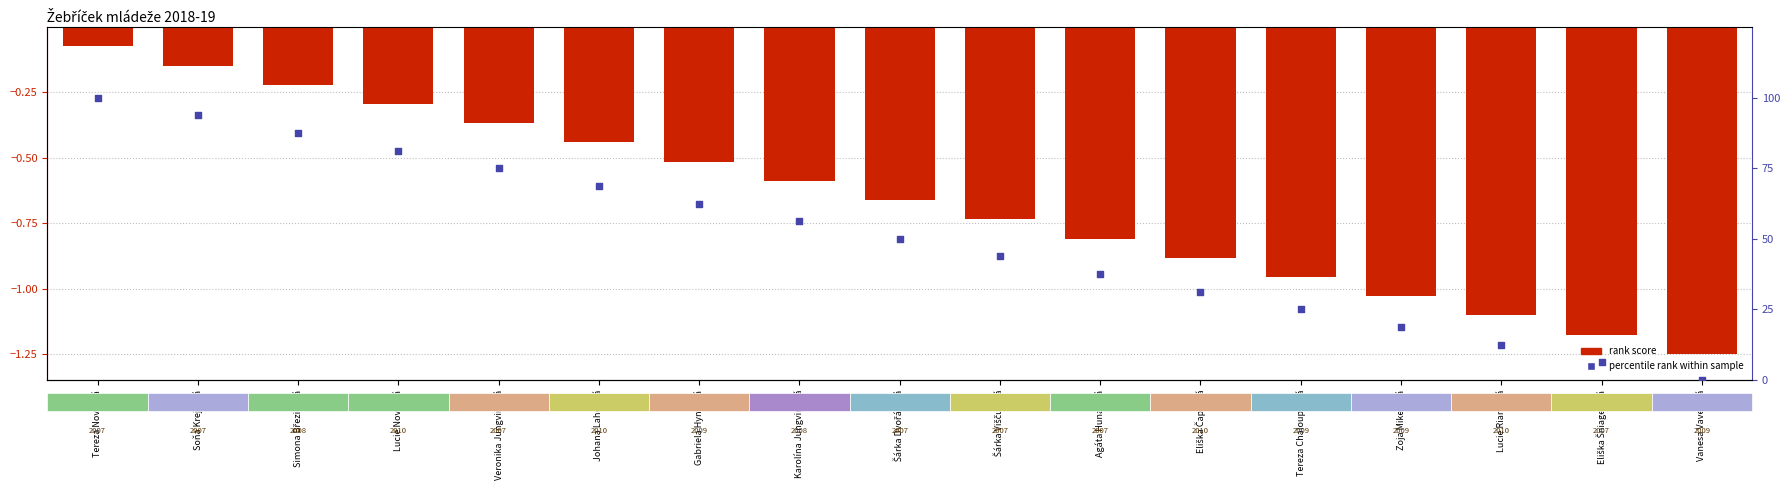

Is the value of percentile rank within sample at Lucie Riantová greater than the value of rank score at Gabriela Hynková?

Yes